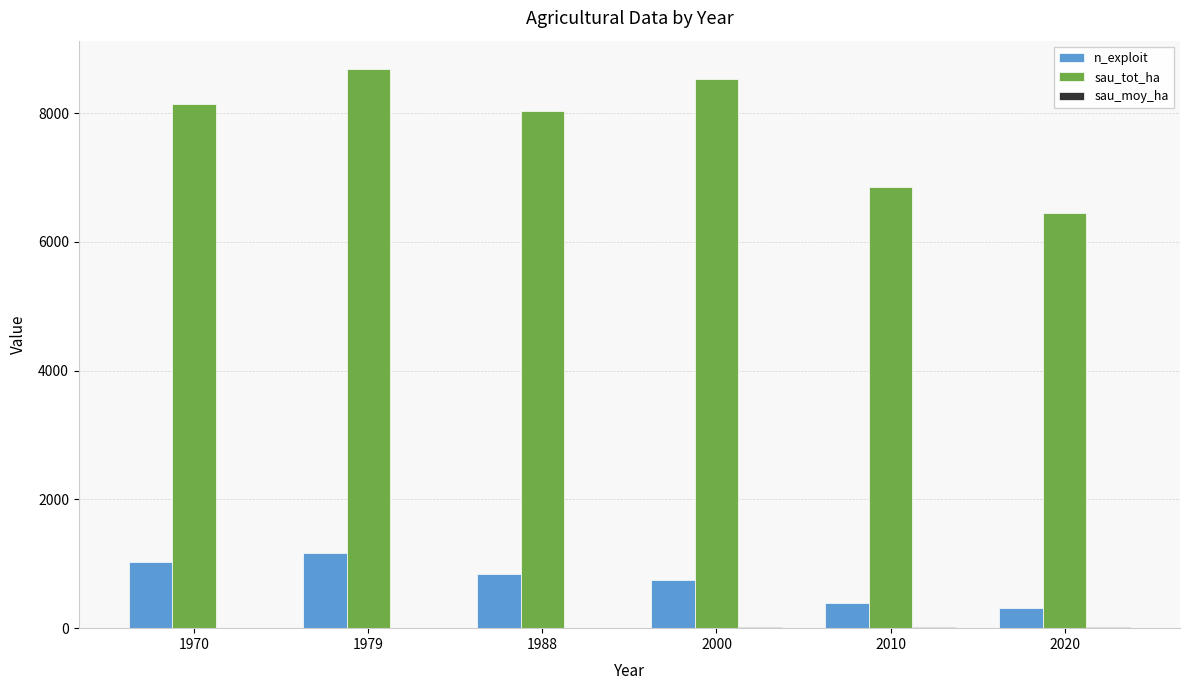

What is the highest value of the n_exploit series?

1167.0